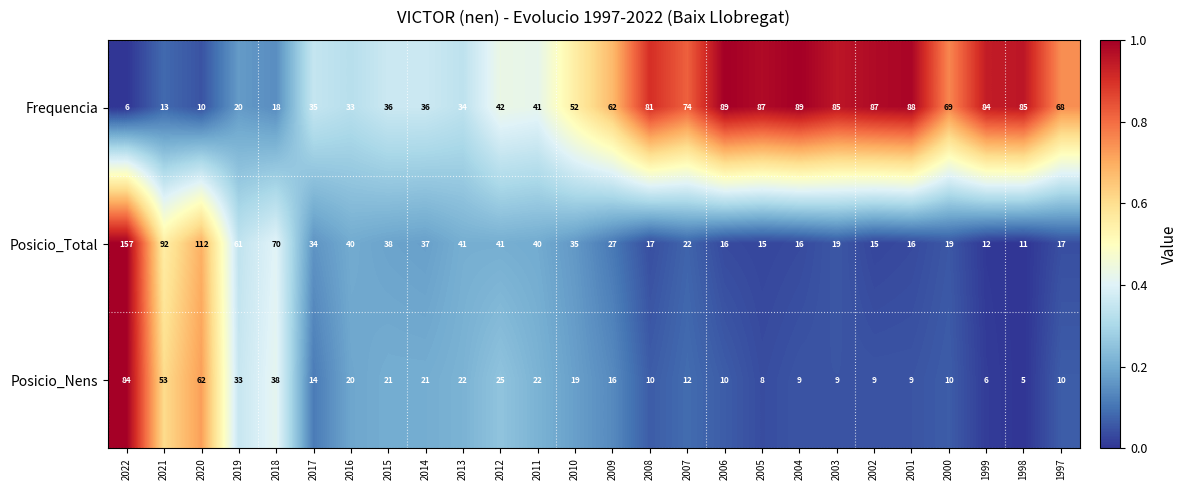

What is the total value across all series at 2001?

113